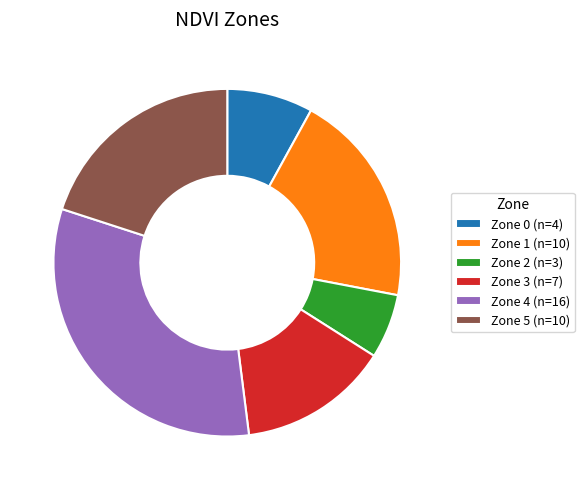

Does Zone 0 (n=4) represent more than half of the total?

No